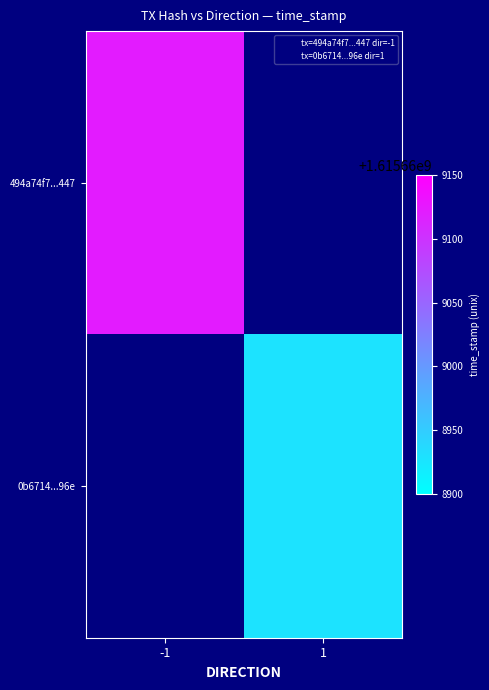

List the series in order of their overall mean, lowest first.

0b6714ce12b395161b56f16a8e240a715ef7e96, 494a74f7d4b07c8dab83a4c300b310e11a7b447